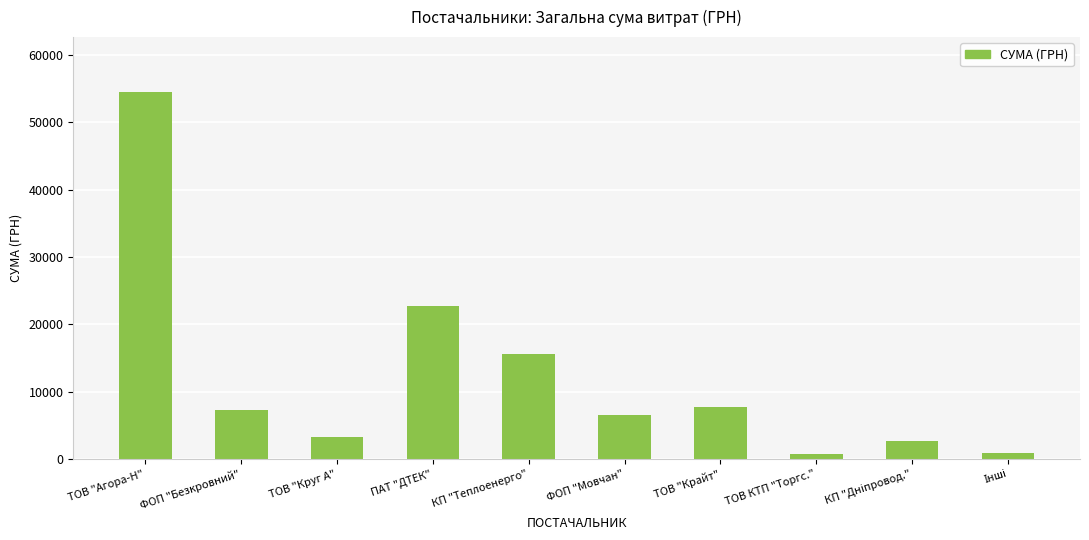

True or false: the data shows 14194.6 at ПАТ "ДТЕК".

False